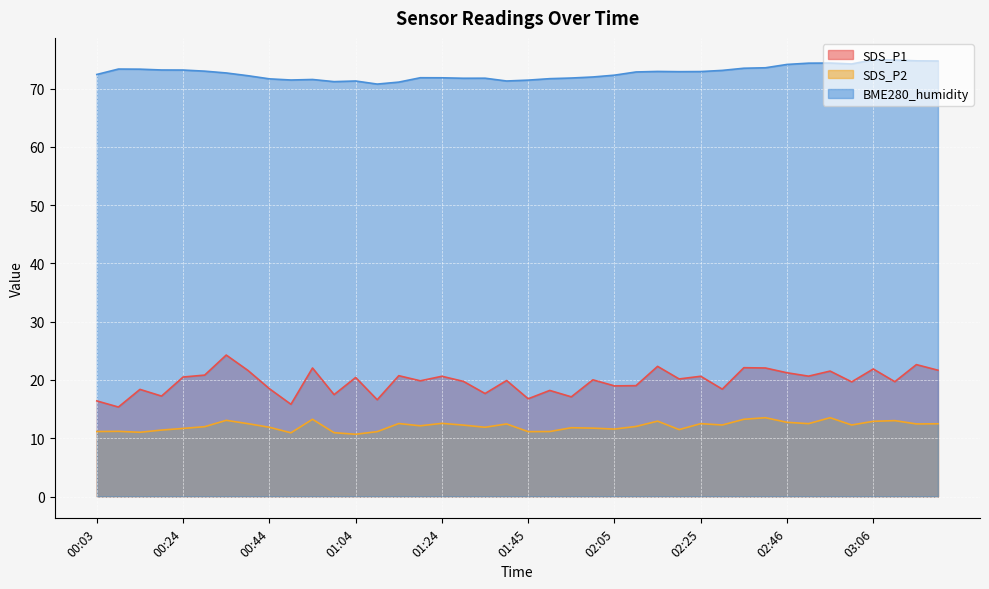

True or false: SDS_P1 has a value of 22.1 at 02:35.

True